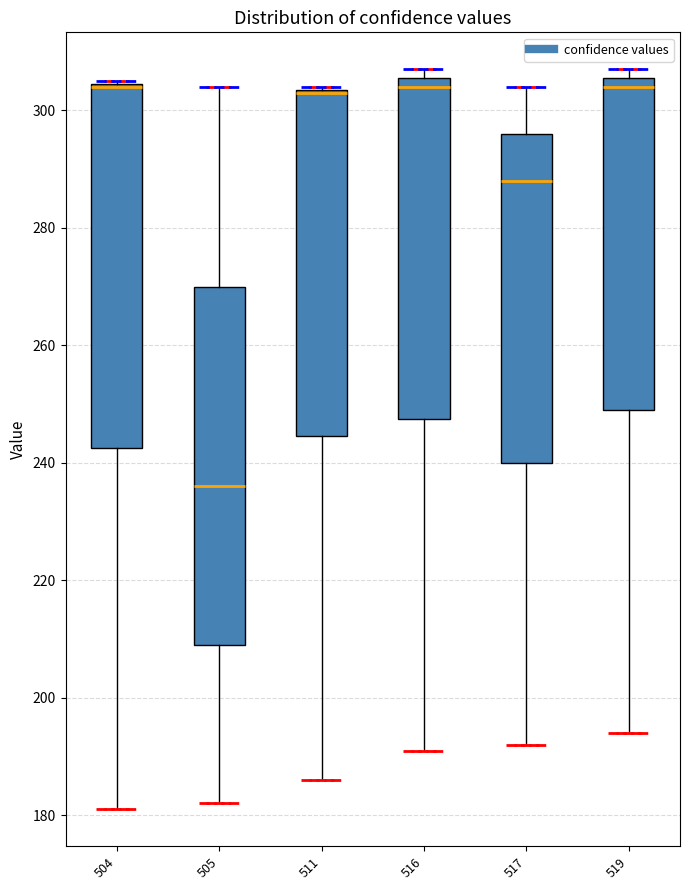

Where is the upper edge of the box at x = 517 on the y-axis? The values are not printed on the chart, so give them approximately, as read against the axis.

296